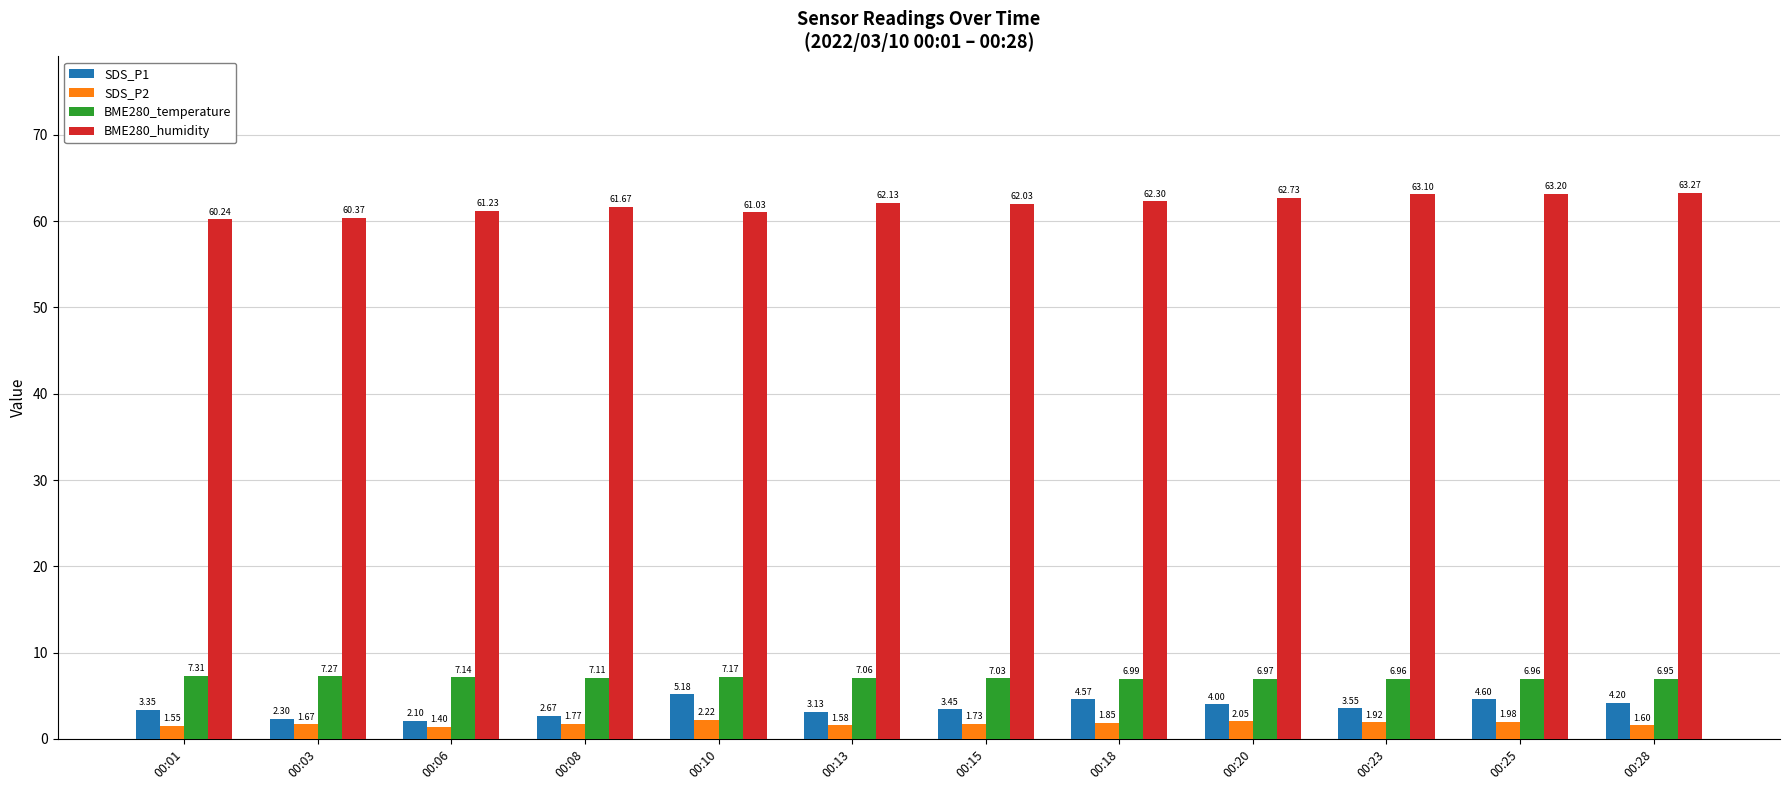

List the labels in order of SDS_P1 value, largest first.

00:10, 00:25, 00:18, 00:28, 00:20, 00:23, 00:15, 00:01, 00:13, 00:08, 00:03, 00:06